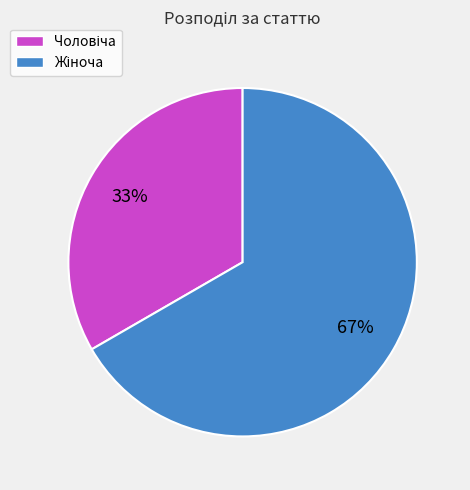

To the nearest percent, what is the average slice percentage?

50%